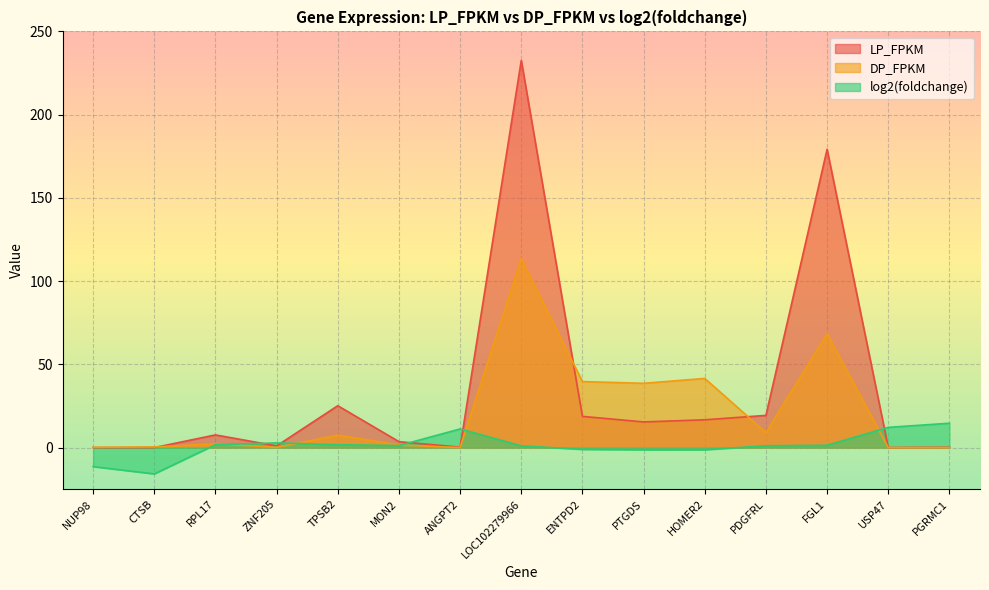

What is the difference between the second highest and minimum values in the log2(foldchange) series?

28.0